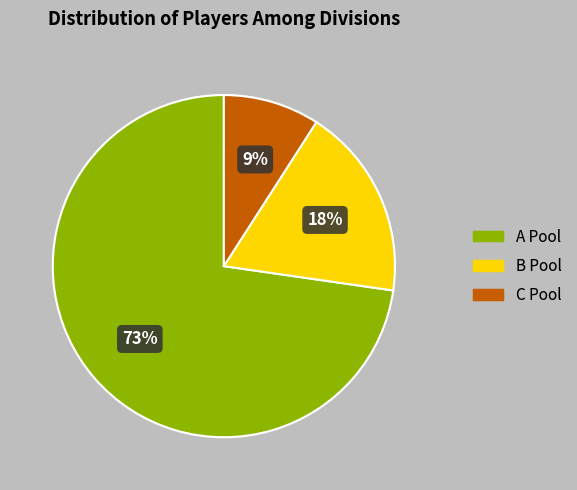

Between C Pool and A Pool, which is larger?

A Pool